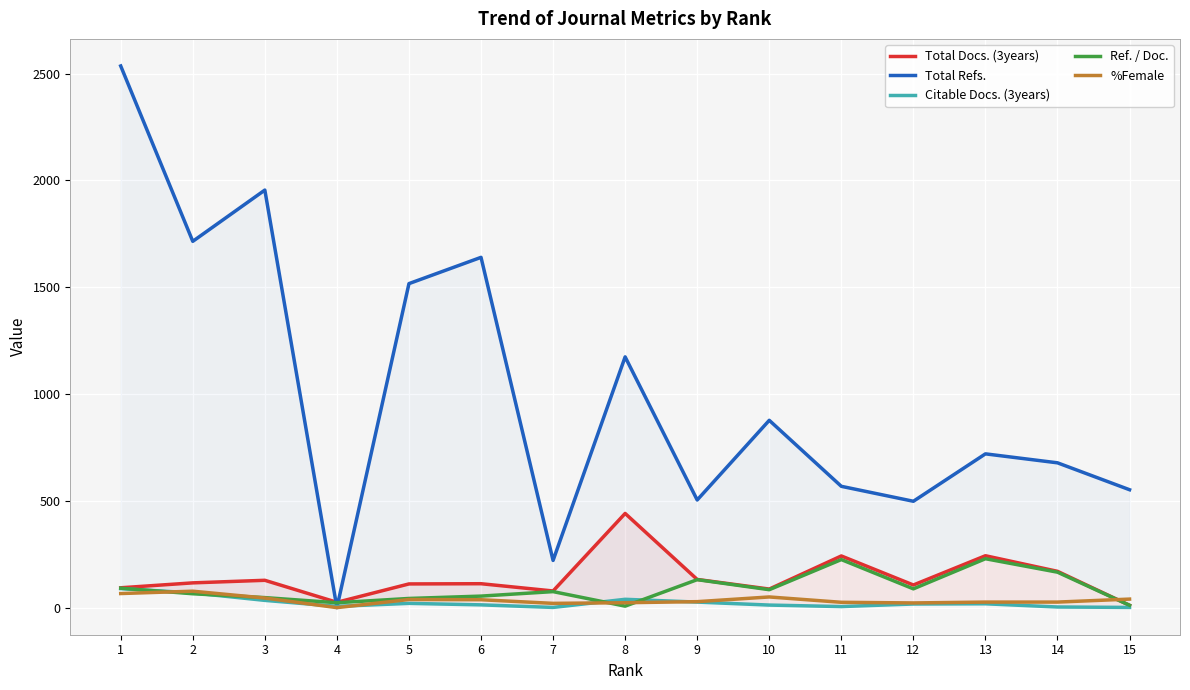

Which category has the lowest value in the Total Refs. series?

4